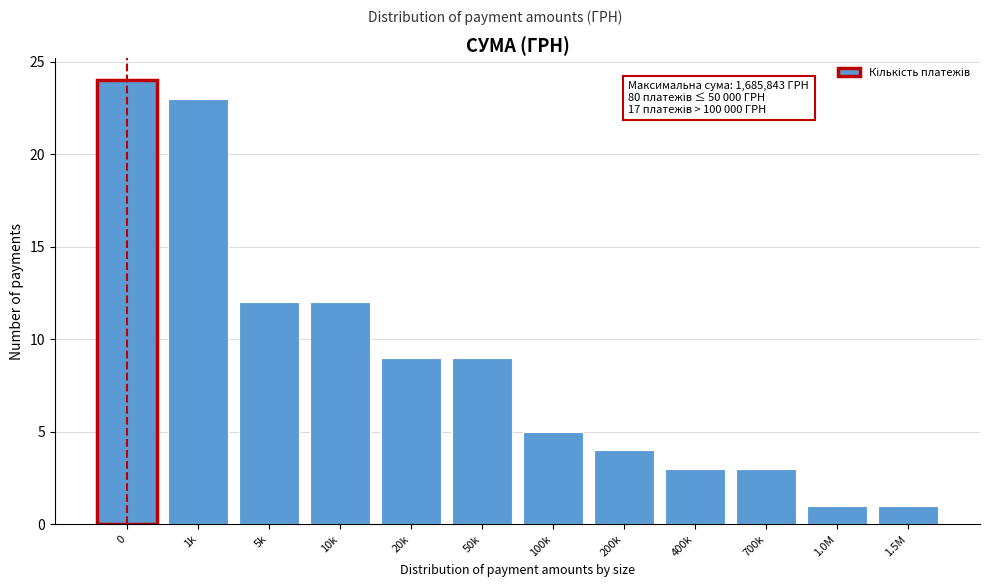

Reading right to left, extract all data points from this chart.

1	1	3	3	4	5	9	9	12	12	23	24